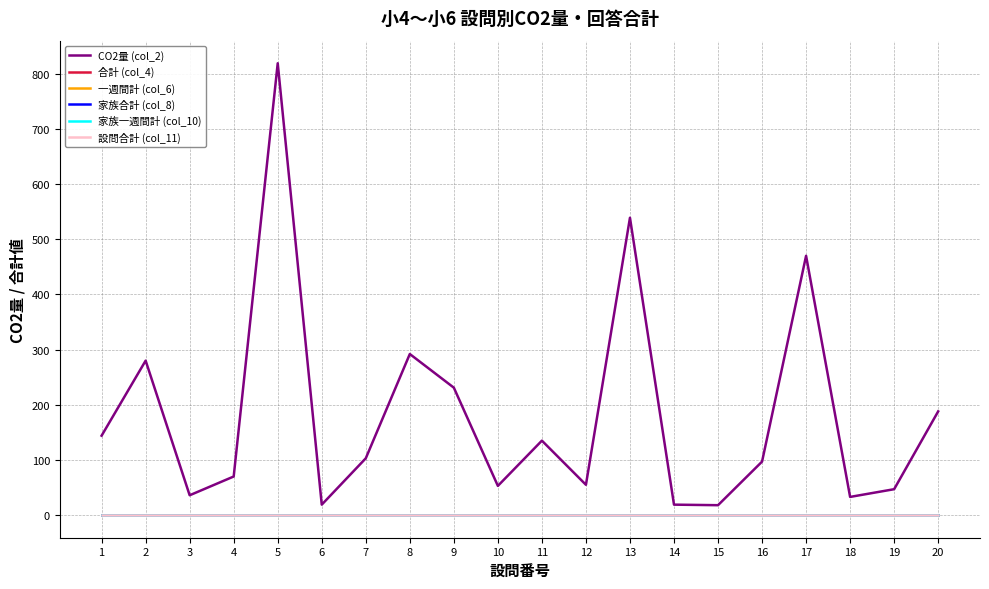

Is this an area chart (filled region under the line)?

No